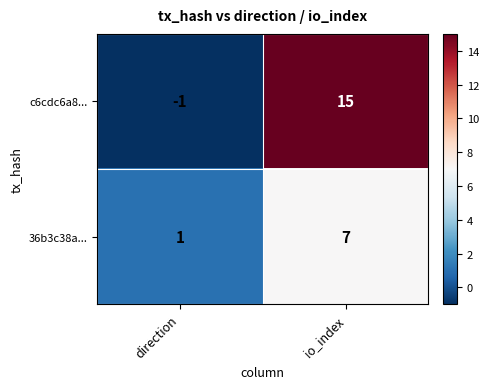

Read the c6cdc6a8... value at io_index, to the nearest 5.

15